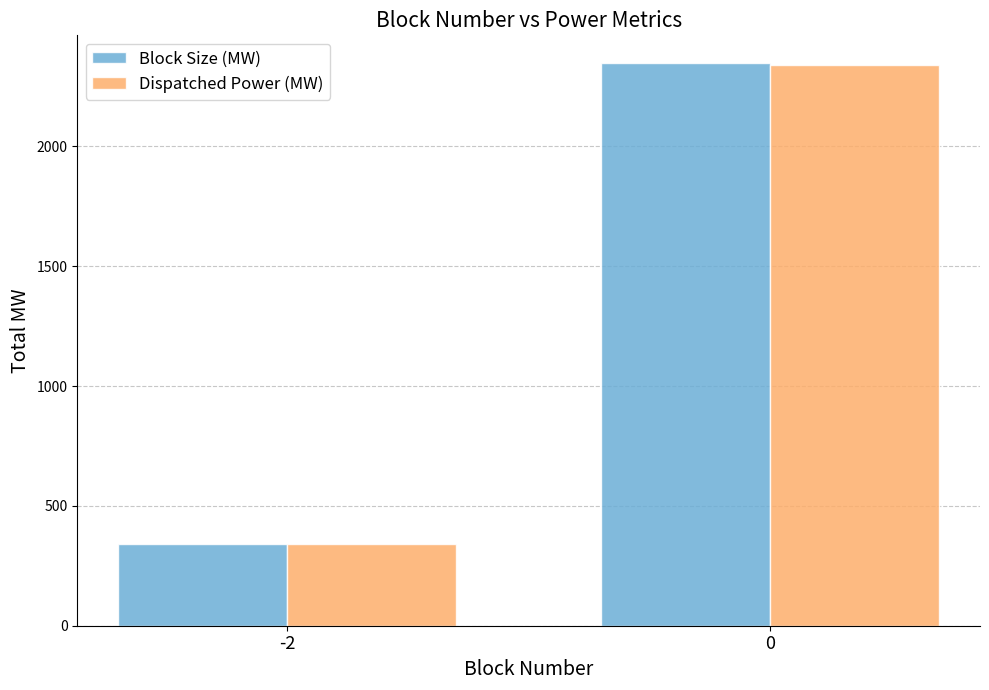

What is the sum of the Dispatched Power (MW) values at -2 and 0?

2679